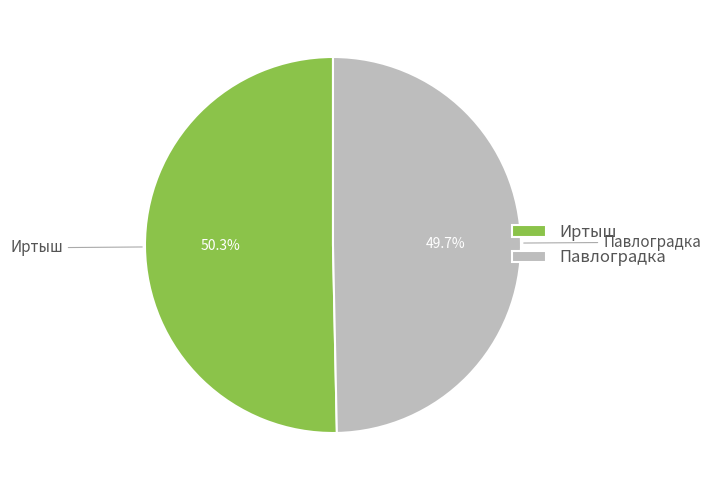

What is the ratio of the value at Павлоградка to the value at Иртыш?

1.0